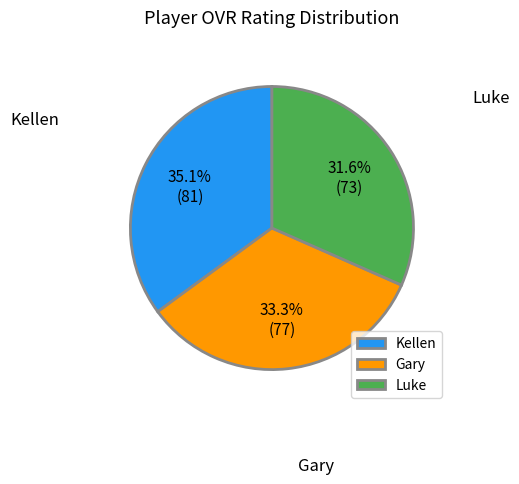

How much of the chart is everything except Luke?

68.4%